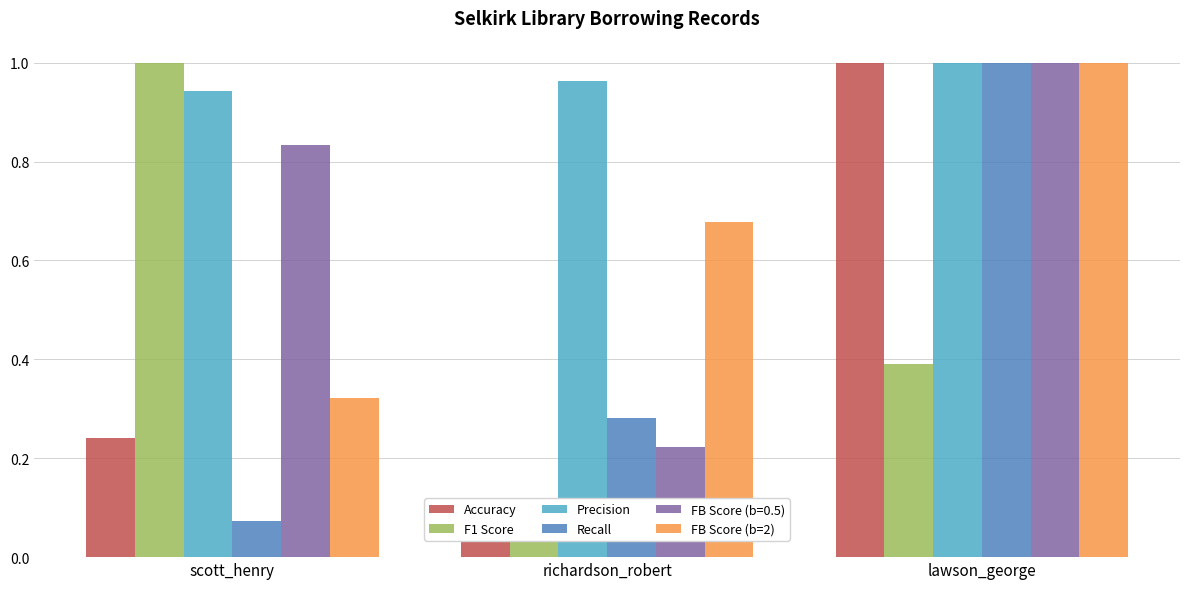

Reading right to left, extract all data points from this chart.

Accuracy: 1.0	0.1	0.2
F1 Score: 0.4	0.1	1.0
Precision: 1.0	1.0	0.9
Recall: 1.0	0.3	0.1
FB Score (b=2): 1.0	0.7	0.3